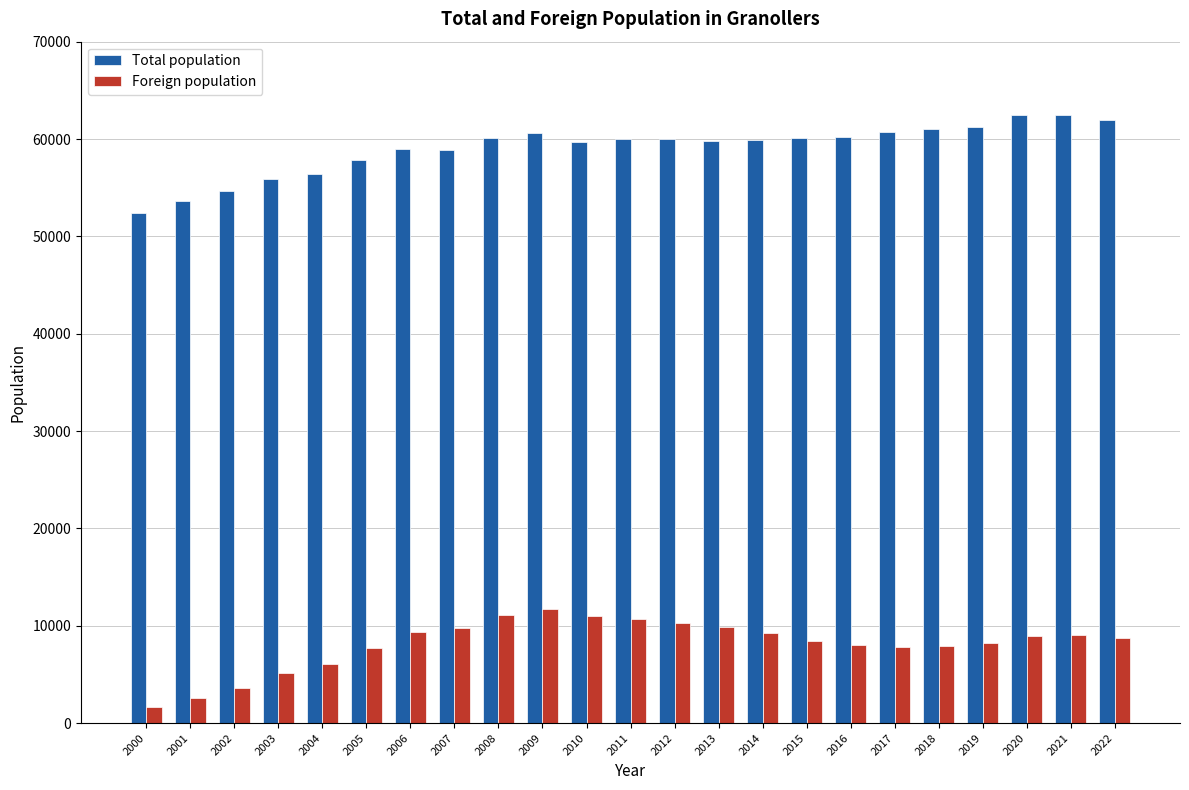

At which label does Foreign population reach its minimum?

2000